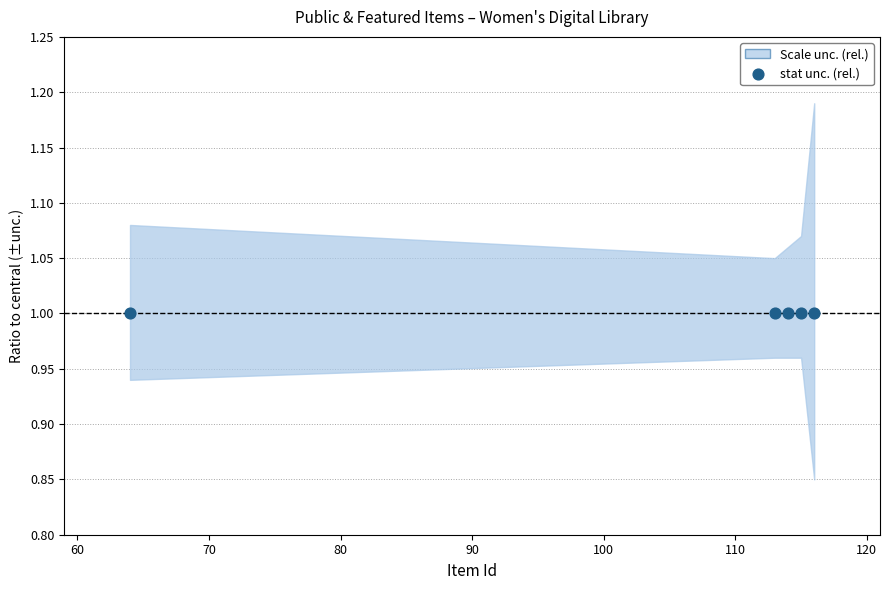

What is the total value across all series at 114?

1